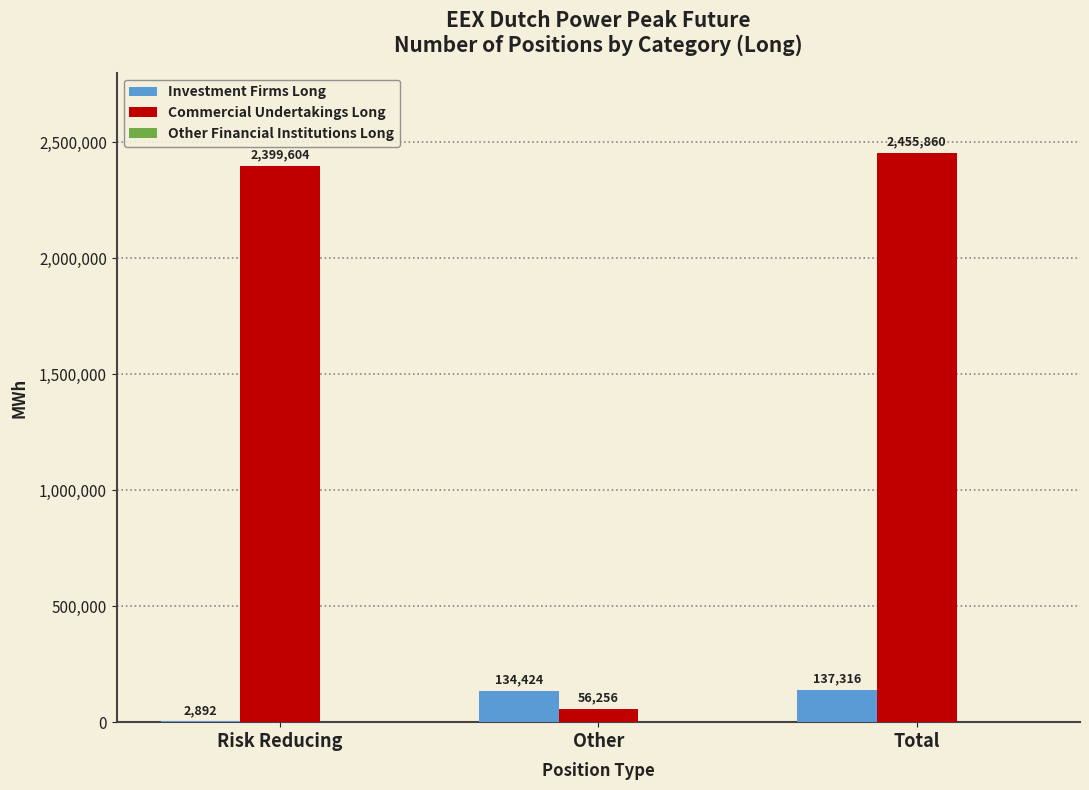

Are the bars grouped side by side (vs. stacked)?

Yes